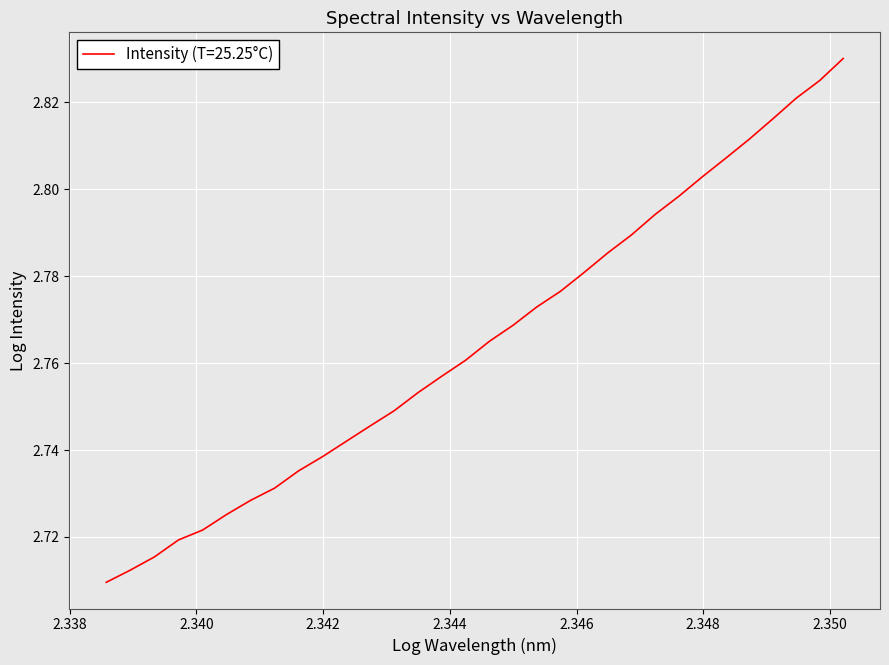

How many lines are shown in the chart?

1